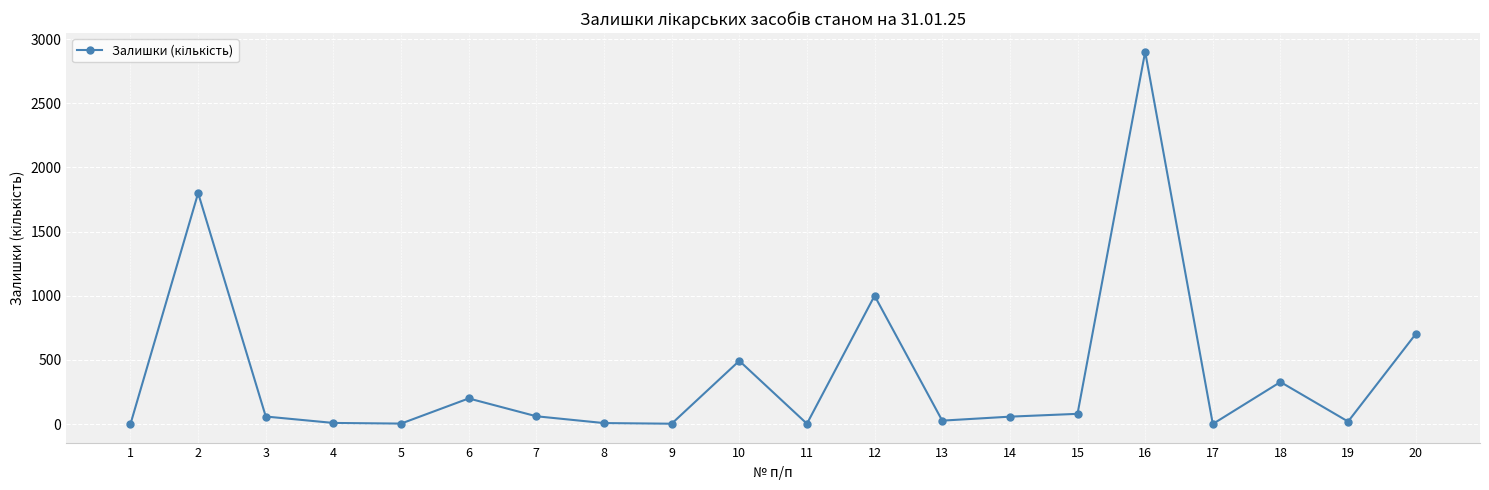

What is the sum of all values?

7758